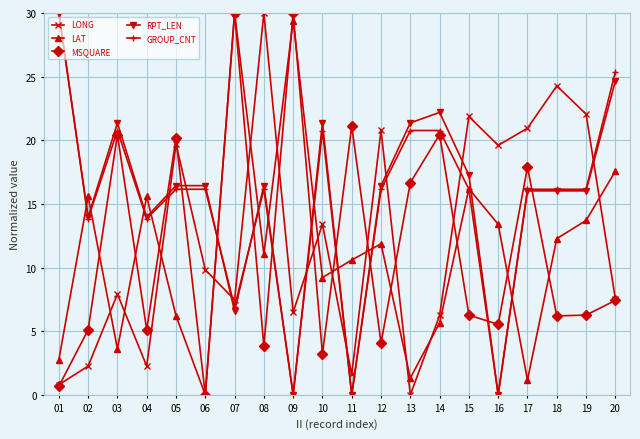

Where is the first local minimum for RPT_LEN?

02